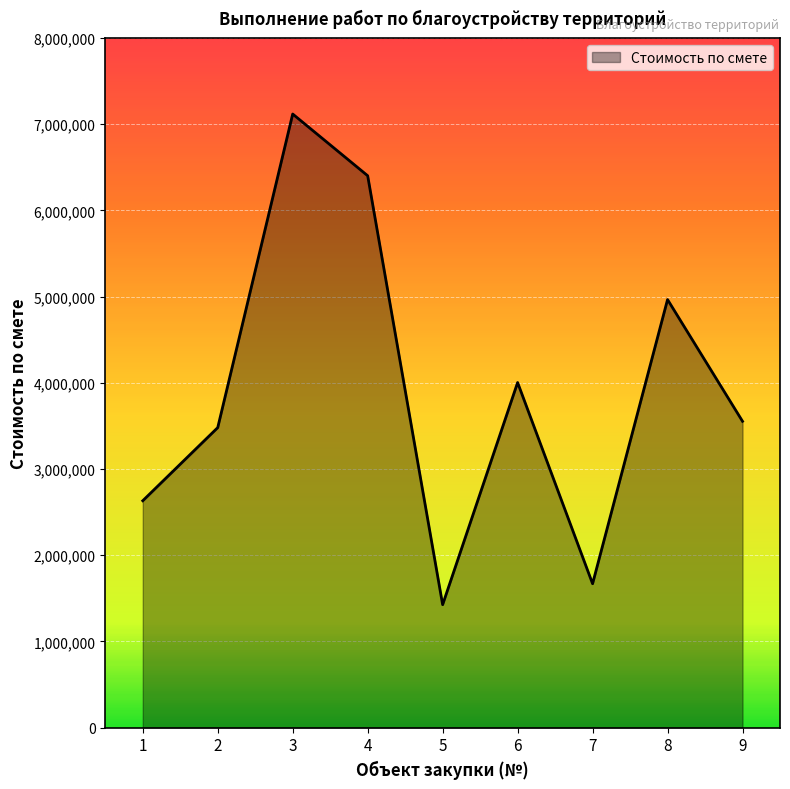

What is the greatest value displayed?

7118523